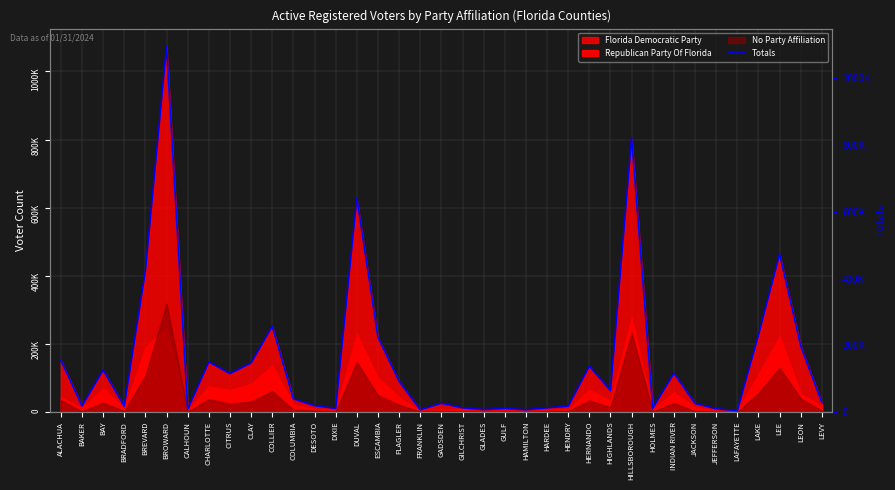

What is the change in value from DUVAL to LEON?

-444249